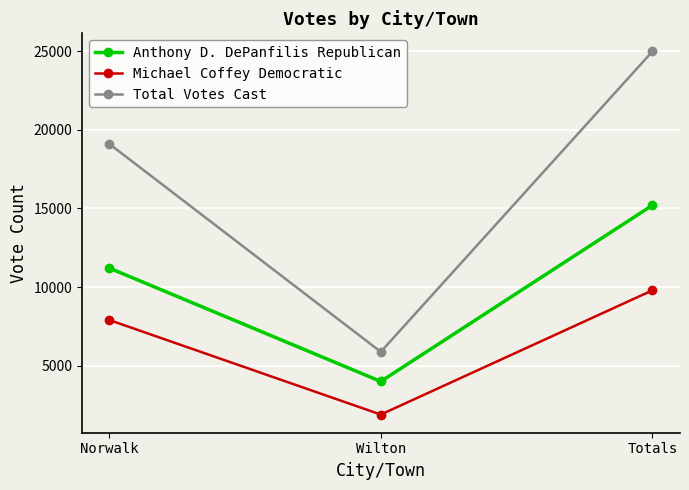

At which category is the sum across all series the highest?

Totals